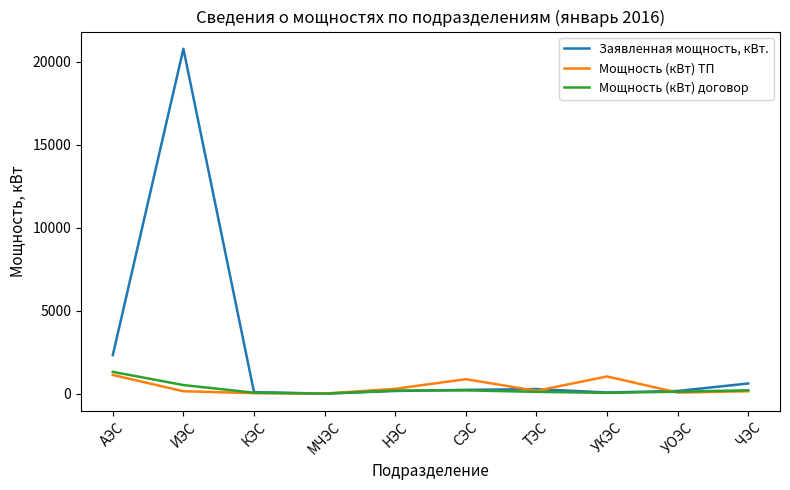

What is the minimum value for Заявленная мощность, кВт.?

1.3